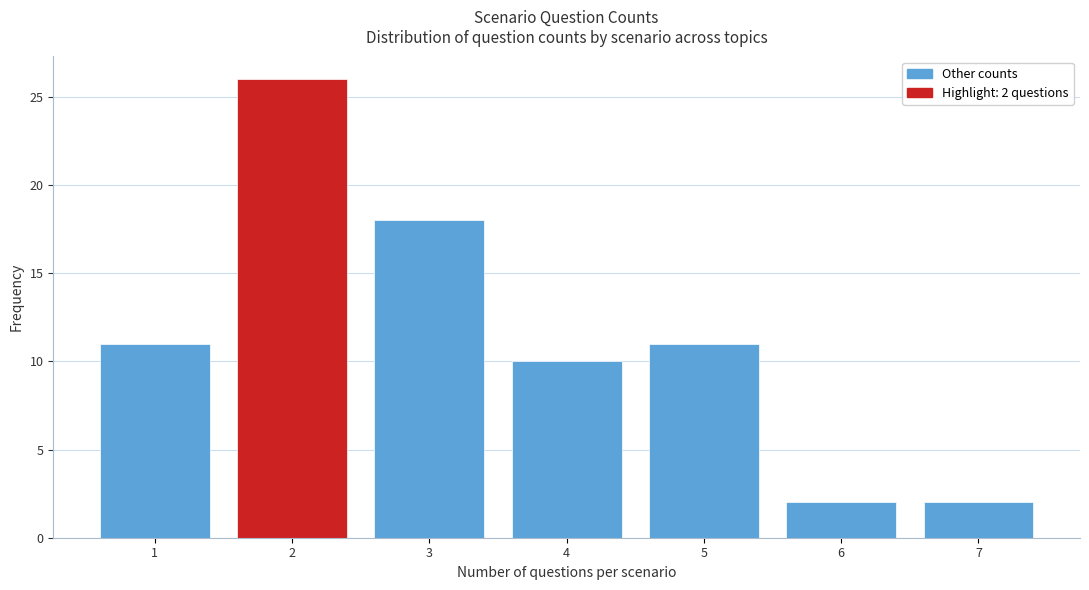

Reading left to right, what are all the values shown in this chart?

11	26	18	10	11	2	2